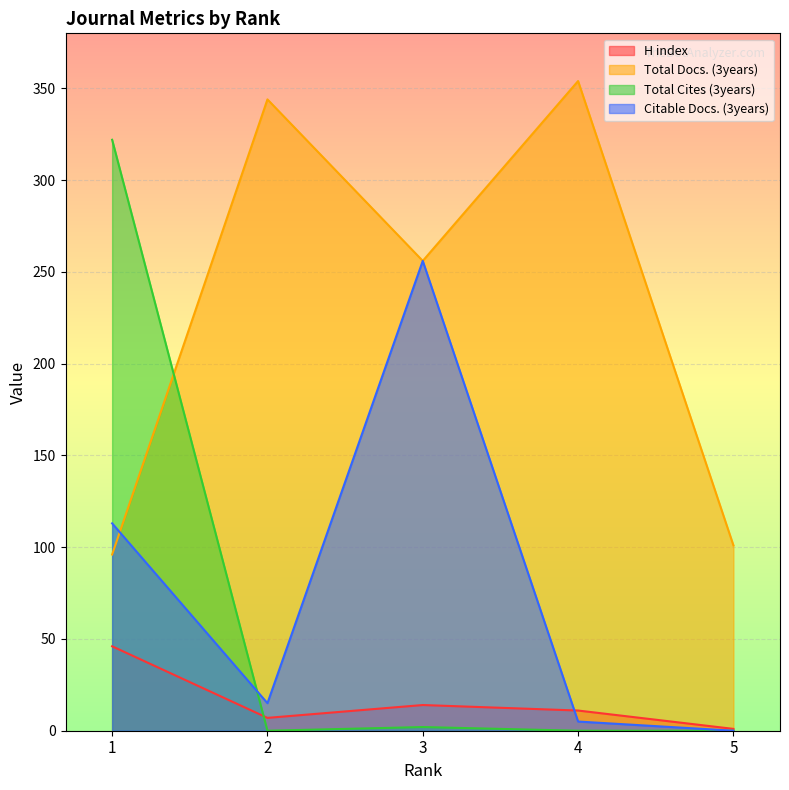

How many lines are shown in the chart?

4